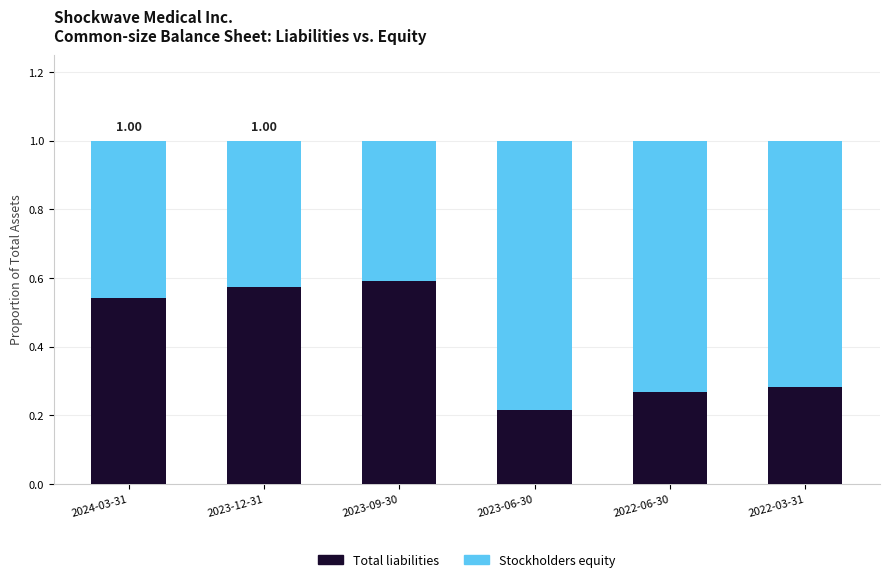

True or false: Total liabilities has a value of 1.0 at 2023-09-30.

False